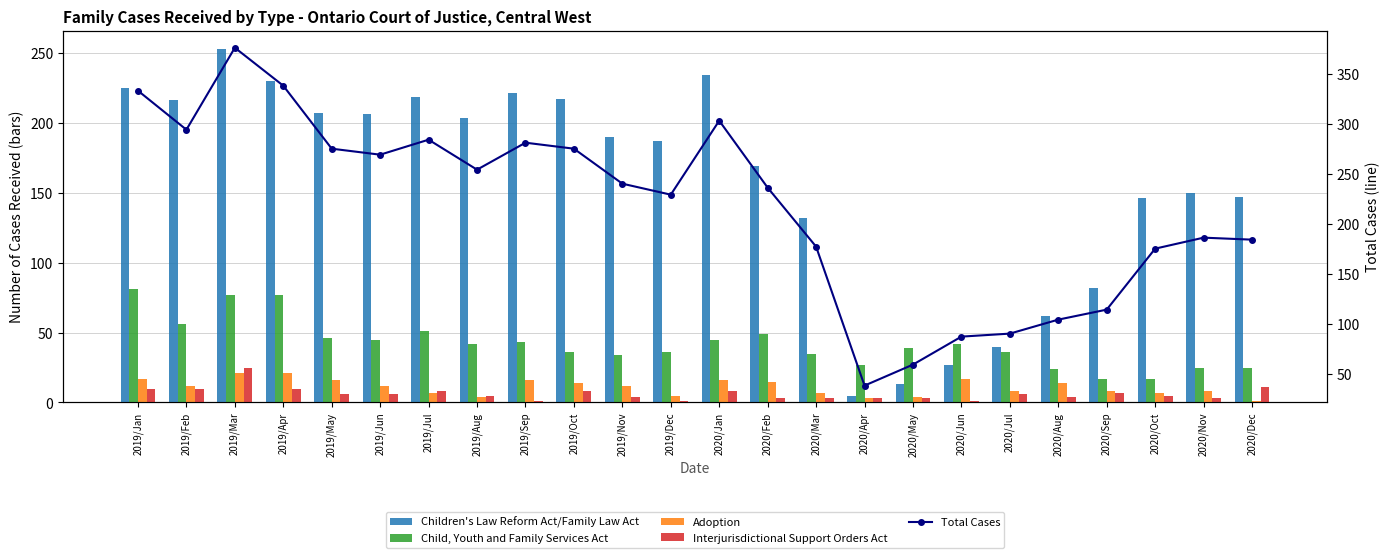

How many series are shown in this chart?

5